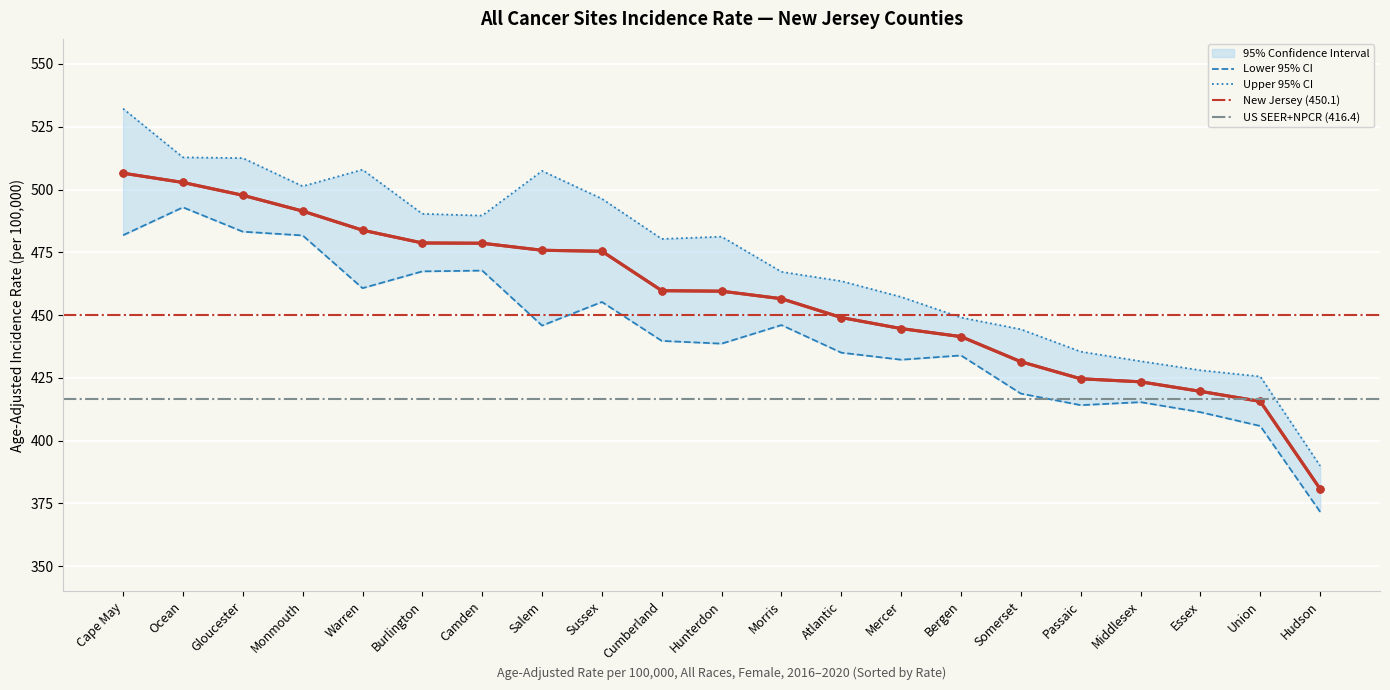

What is the label of the 2nd point from the left?

Ocean